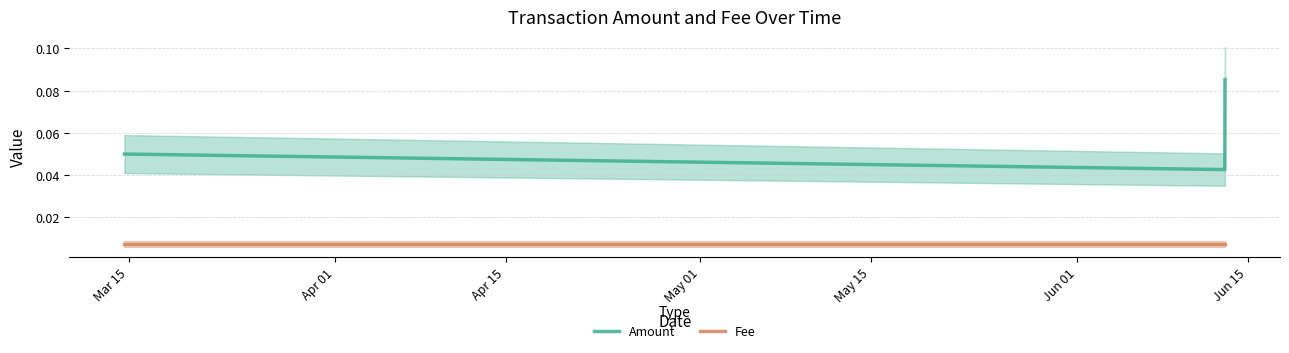

The value of Fee at Apr 15 is 0.0. True or false?

True